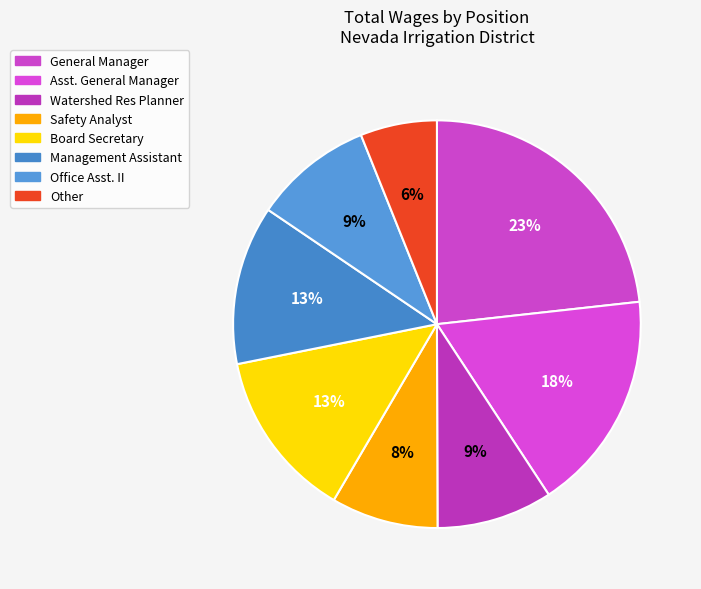

To the nearest percent, what portion does Management Assistant represent?

13%